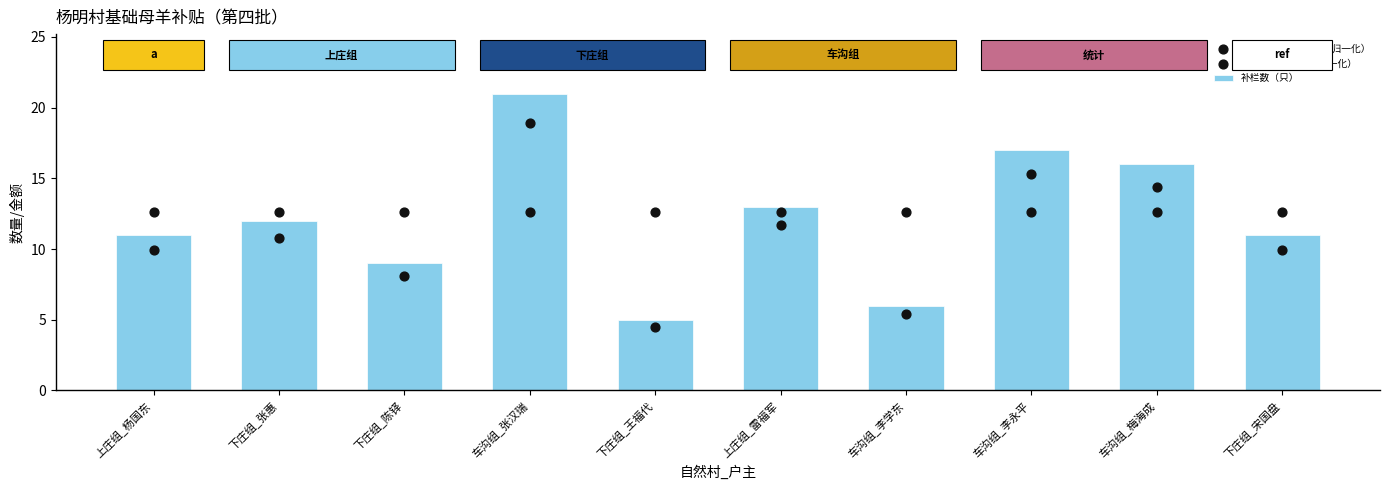

At how many categories does at least one series exceed 10?

10